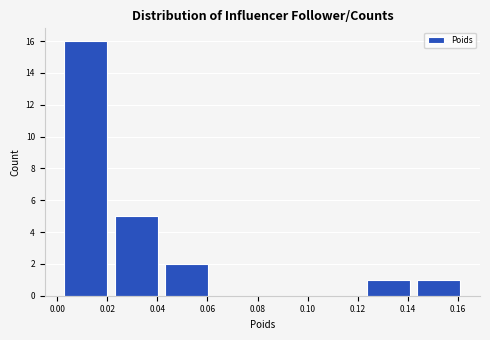

Reading left to right, list every bar in this chart as the range it spans on the x-axis followed by its height. Neither the bar edges nor the heights are printed on the chart, so give them approximately, as read against the axes.

0.002 to 0.022: 16
0.022 to 0.044: 5
0.044 to 0.064: 2
0.064 to 0.084: 0
0.084 to 0.104: 0
0.104 to 0.124: 0
0.124 to 0.144: 1
0.144 to 0.164: 1